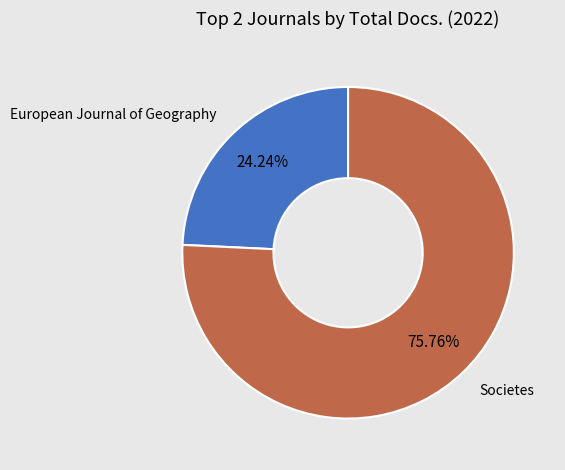

Is there a majority slice in this chart?

Yes